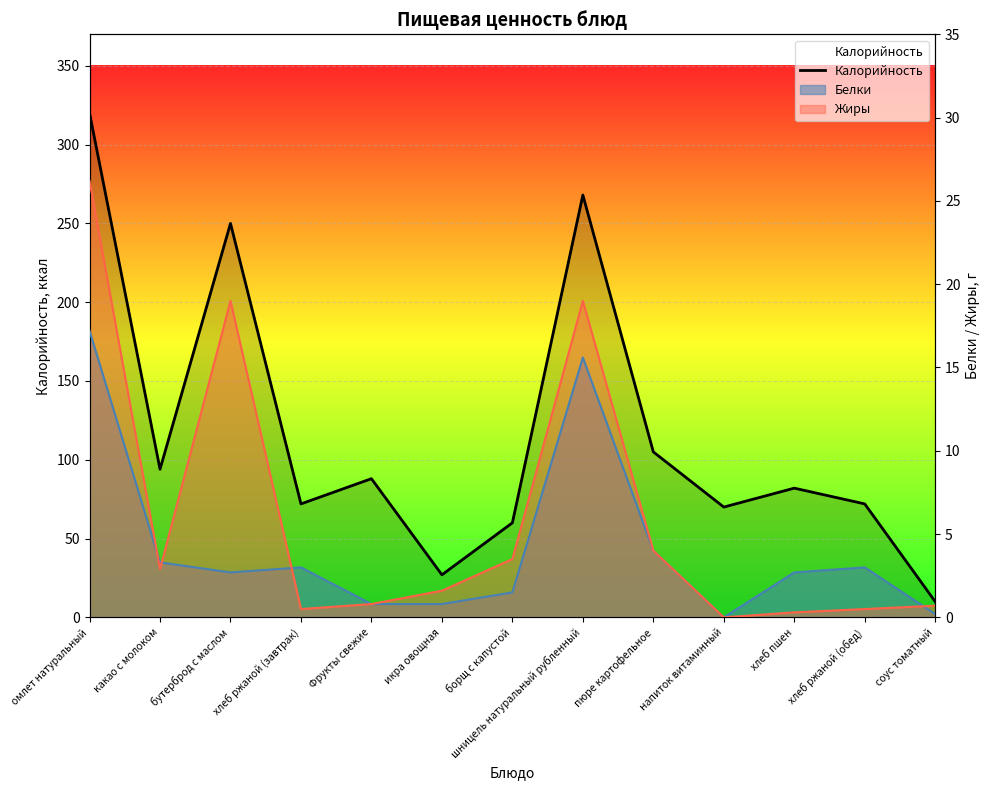

Reading left to right, what are all the values shown in this chart?

320	94	250	72	88	27	60	268	105	70	82	72	10